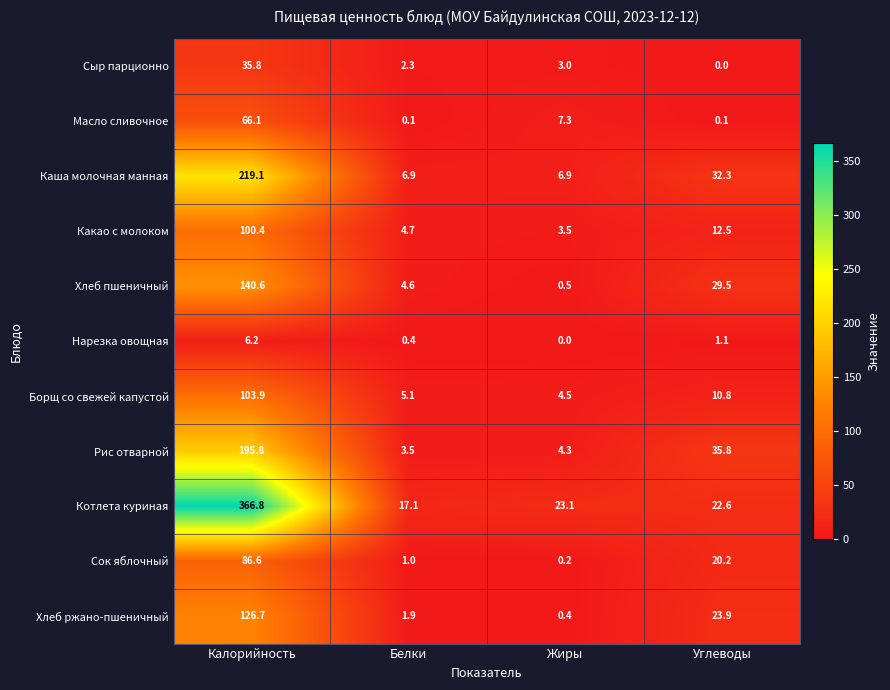

Which series has the largest total across all categories?

Котлета куриная